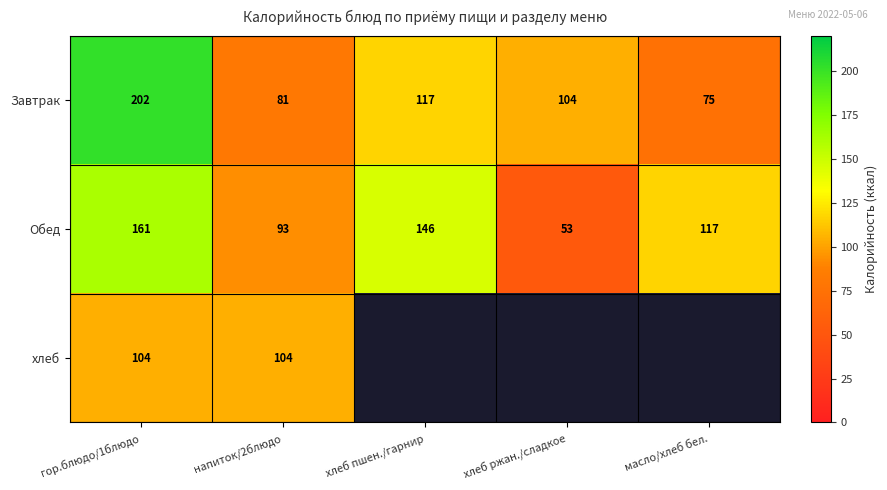

How many categories are shown in the chart?

5